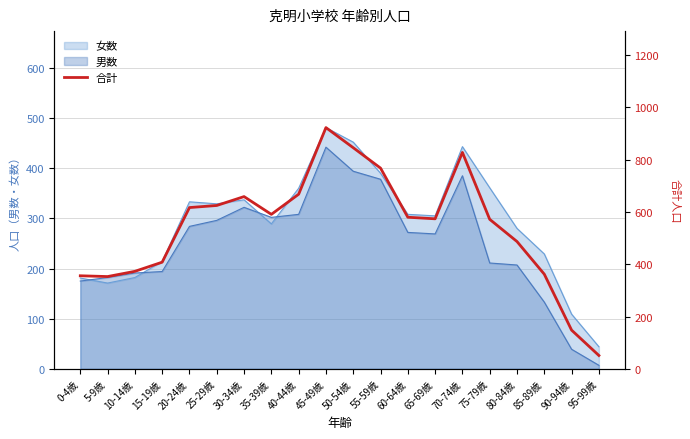

What value does the data have at 55-59歳, to the nearest 10?

770